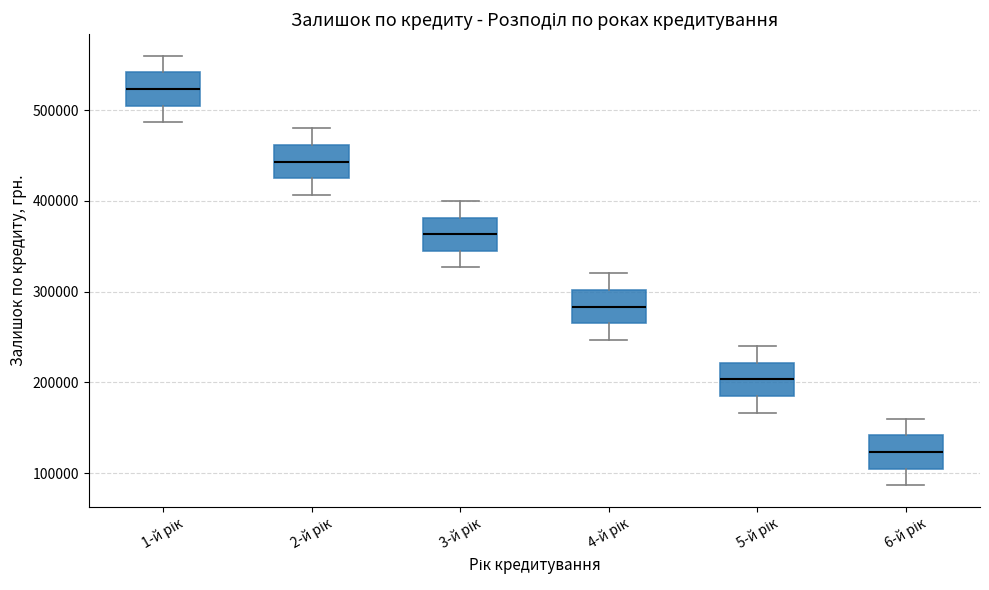

Reading left to right, read every box against the y-axis: the position of its median line, the range the box covers, and the ends of its whiskers. The values are not printed on the chart, so give them approximately, as read against the axis.

1-й рік: median 520000, box 510000 to 540000, whiskers 490000 to 560000
2-й рік: median 440000, box 430000 to 460000, whiskers 410000 to 480000
3-й рік: median 360000, box 350000 to 380000, whiskers 330000 to 400000
4-й рік: median 280000, box 270000 to 300000, whiskers 250000 to 320000
5-й рік: median 200000, box 190000 to 220000, whiskers 170000 to 240000
6-й рік: median 120000, box 110000 to 140000, whiskers 90000 to 160000